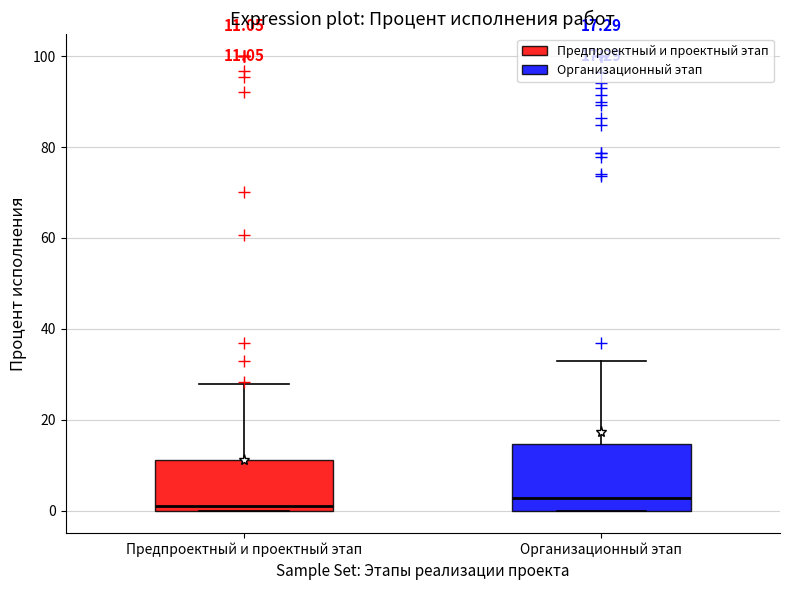

Comparing the boxes themselves (not the whiskers), which one is the tallest?

Организационный этап